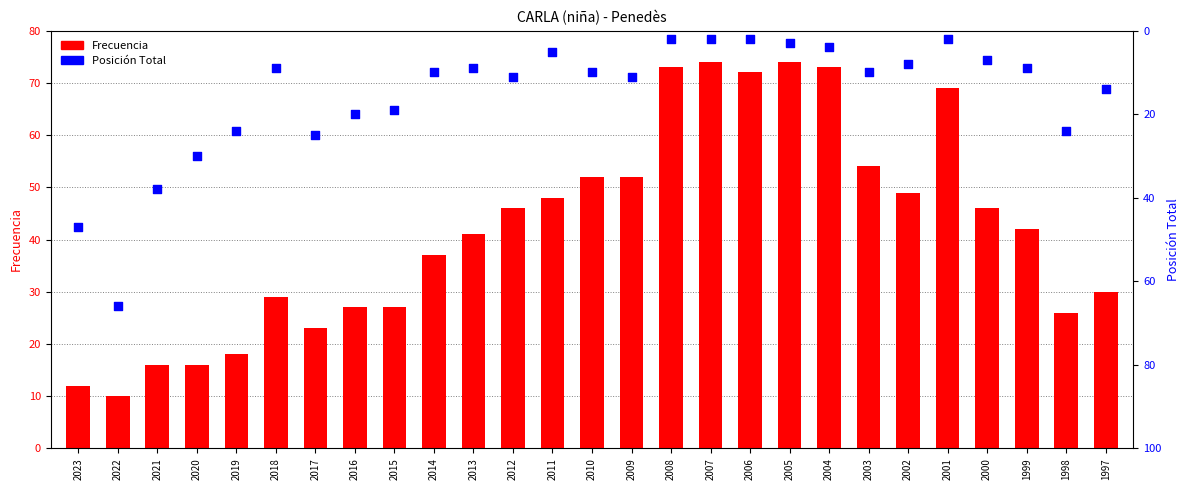

Which series has the widest spread of Y values?

Frecuencia